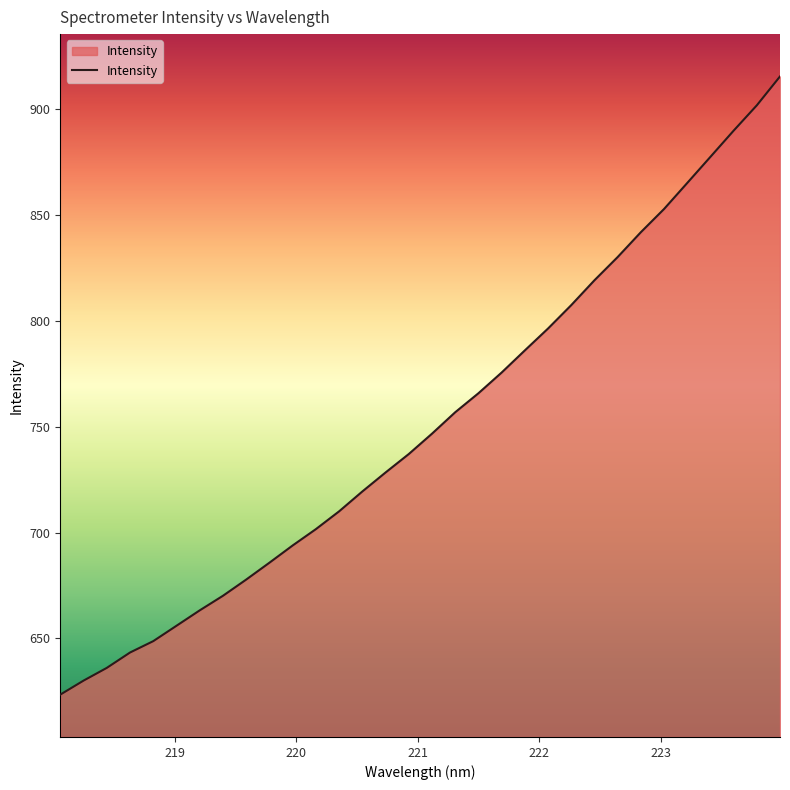

What is the difference between the maximum and minimum values?

292.0